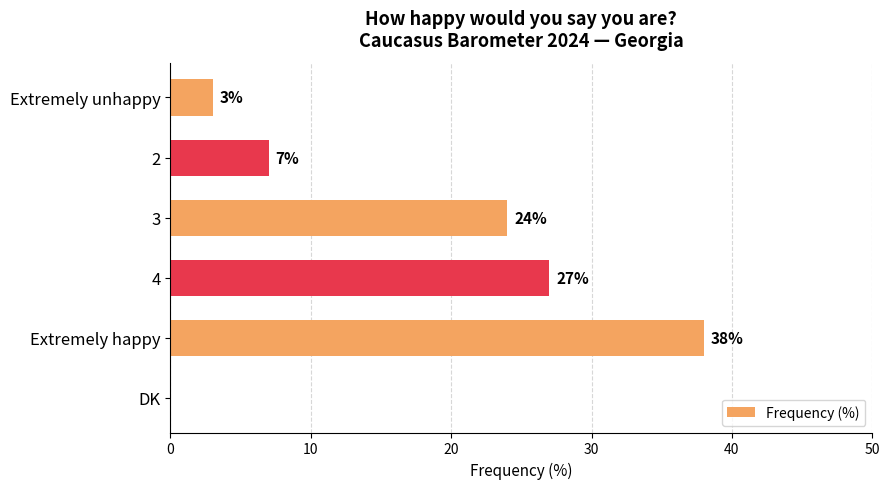

Approximately how many times larger is the value at 4 compared to 3?

1.1